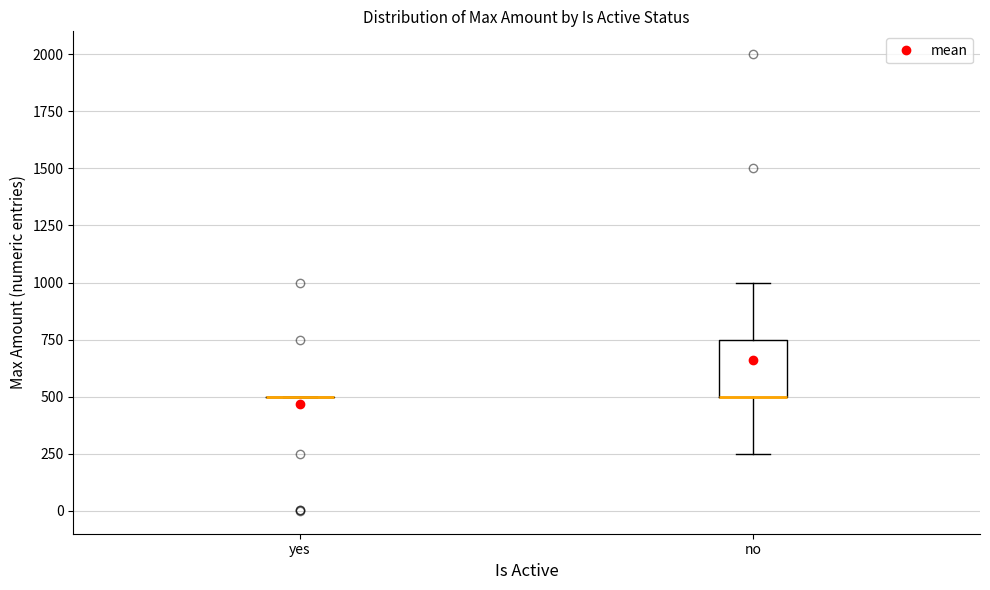

Where is the upper edge of the box for no on the y-axis? The values are not printed on the chart, so give them approximately, as read against the axis.

750